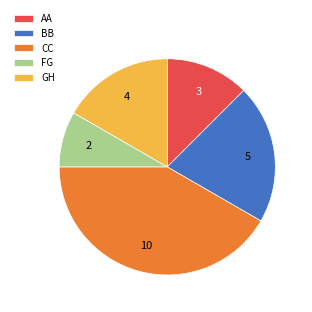

How many segments does this pie chart have?

5